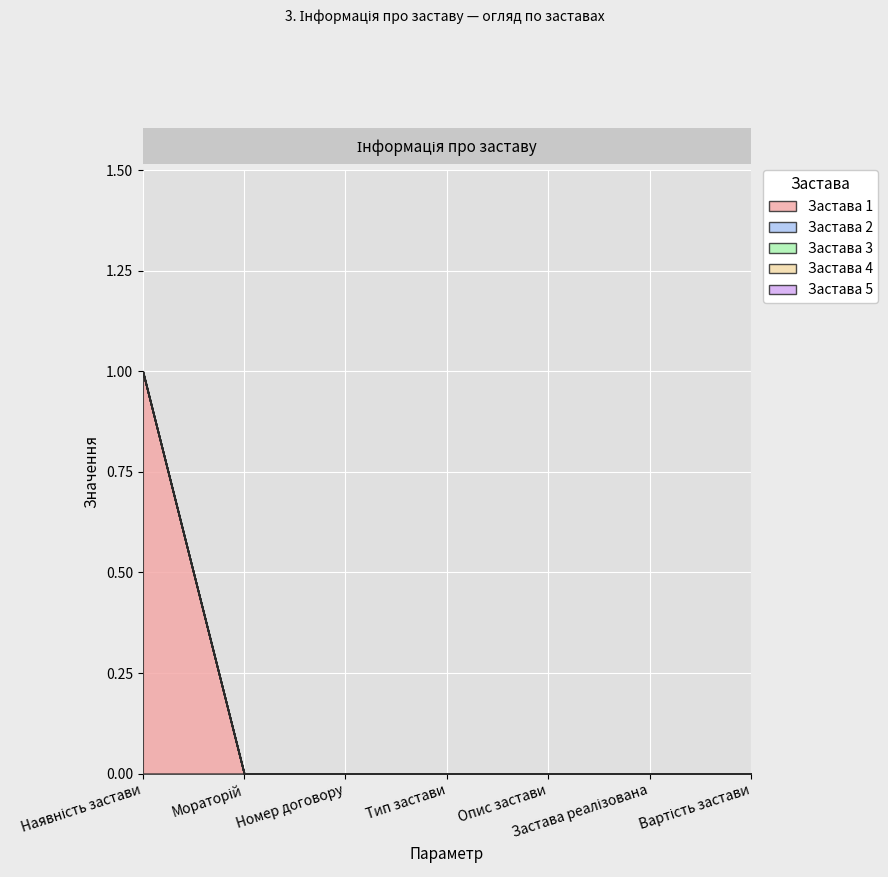

Between Тип застави and Вартість застави, which series saw the biggest shift?

Застава 1